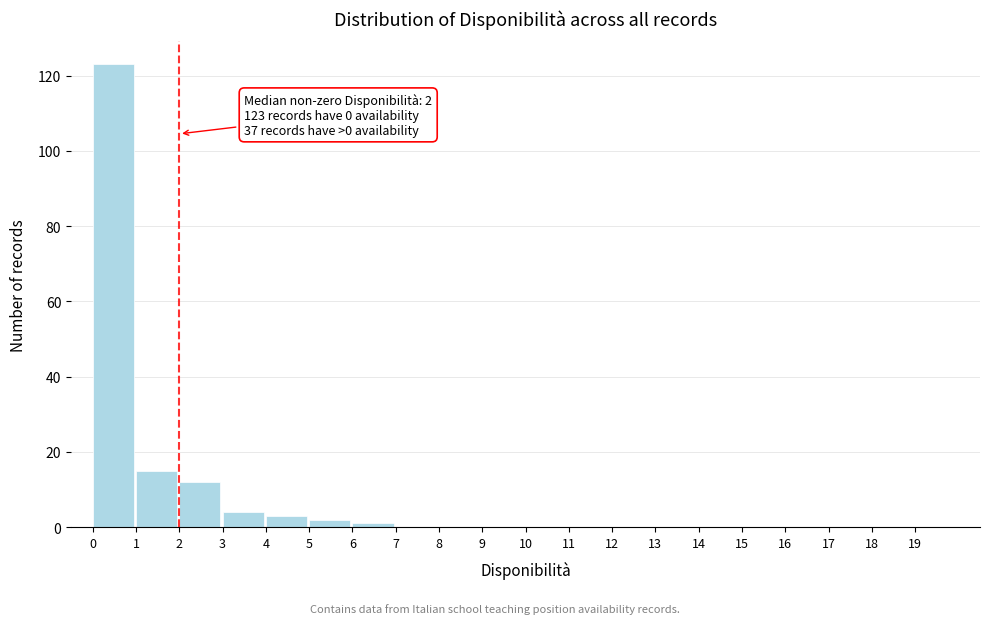

Over which range of the x-axis is the bar tallest?

0 to 1